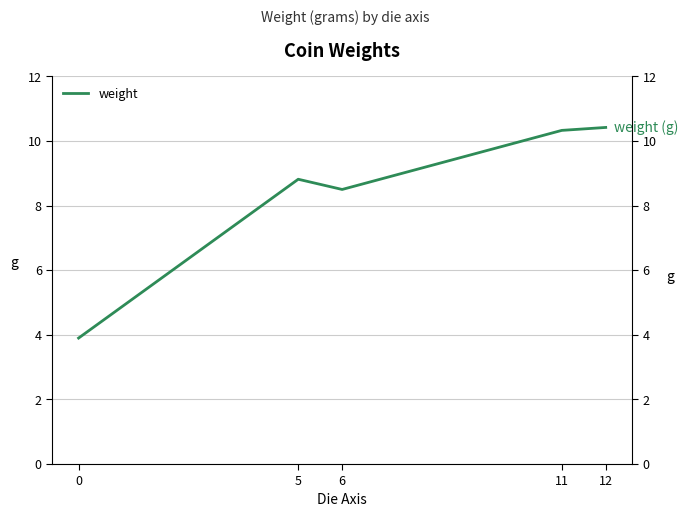

At which label is the value closest to 7?

6